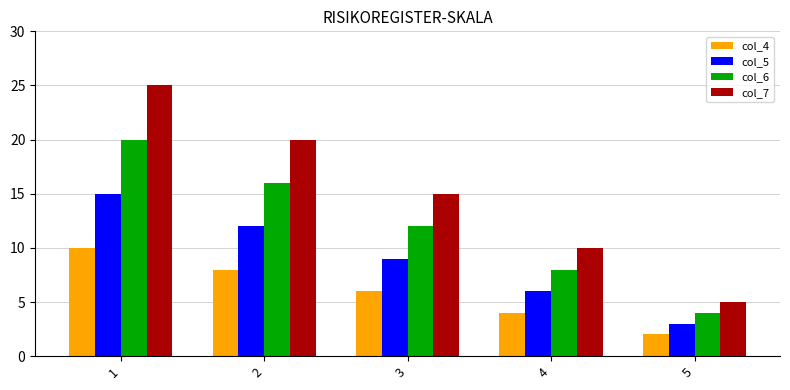

List the labels in order of col_7 value, smallest first.

5, 4, 3, 2, 1